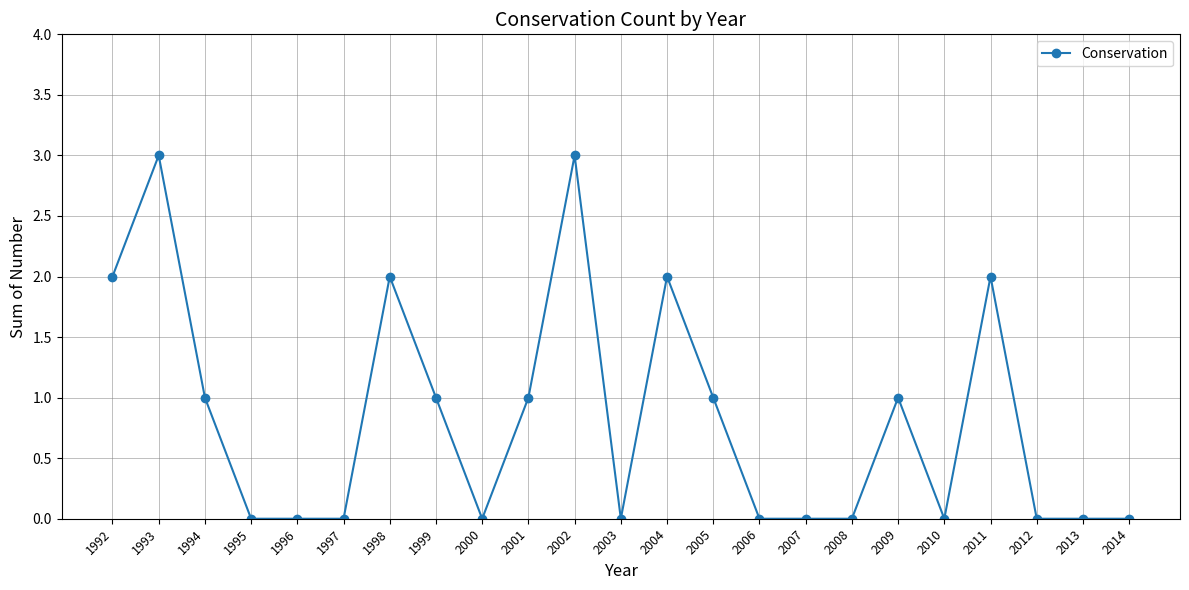

True or false: there are more than 2 points higher than both neighbors.

True